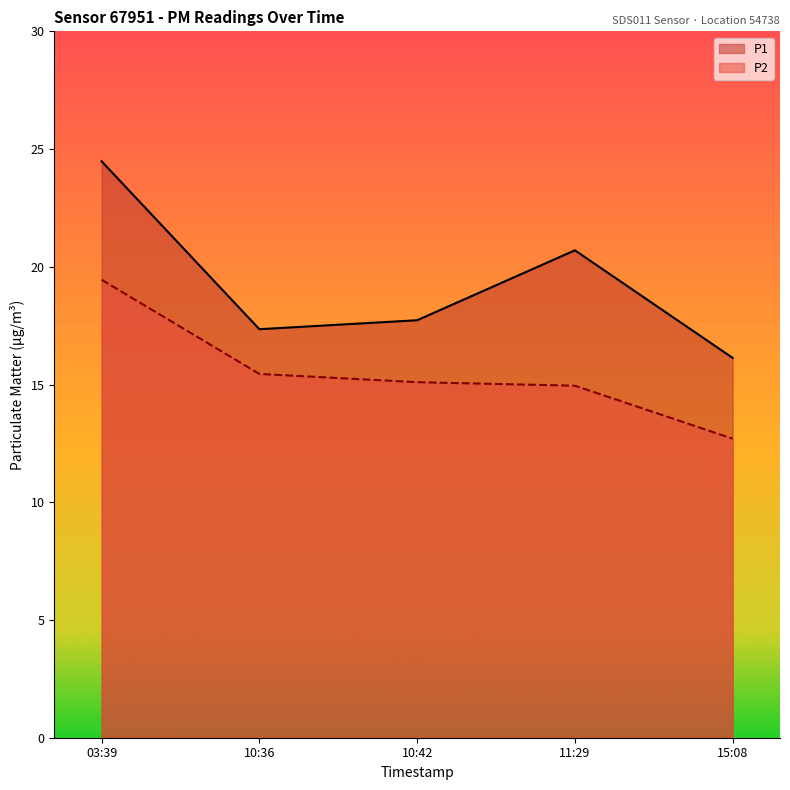

What position from the right is 11:29?

2